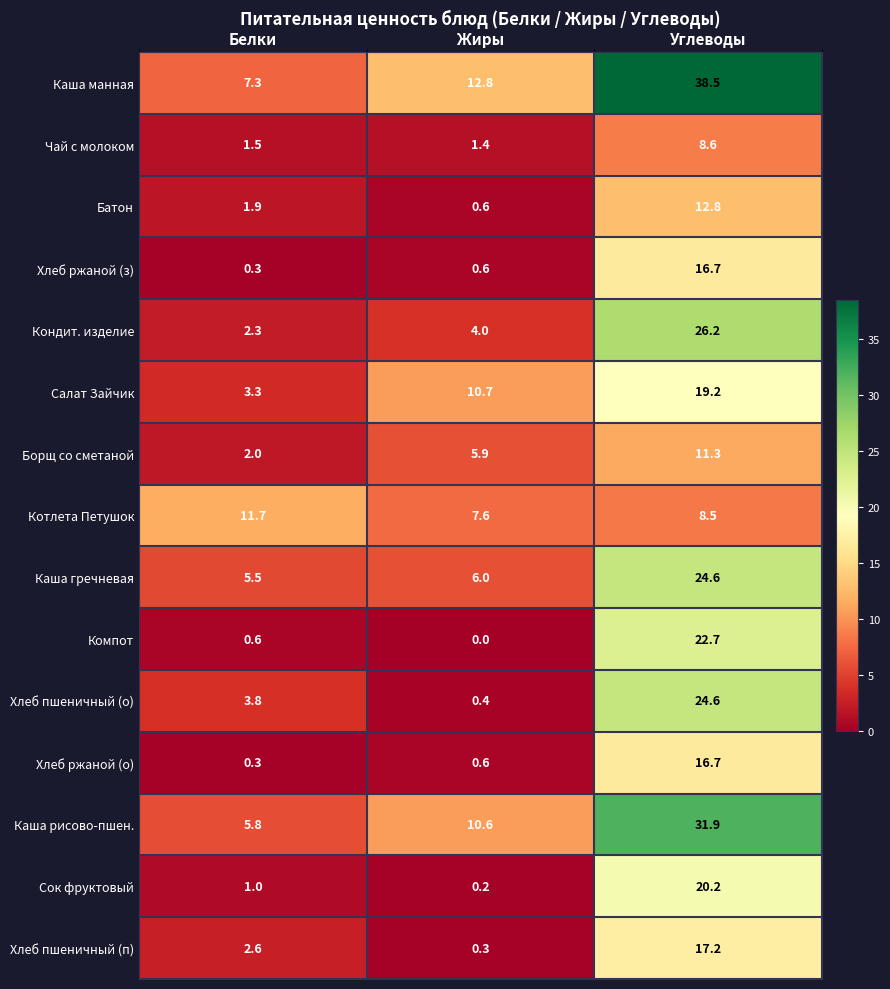

What is the difference between the second highest and minimum values in the Батон series?

1.3